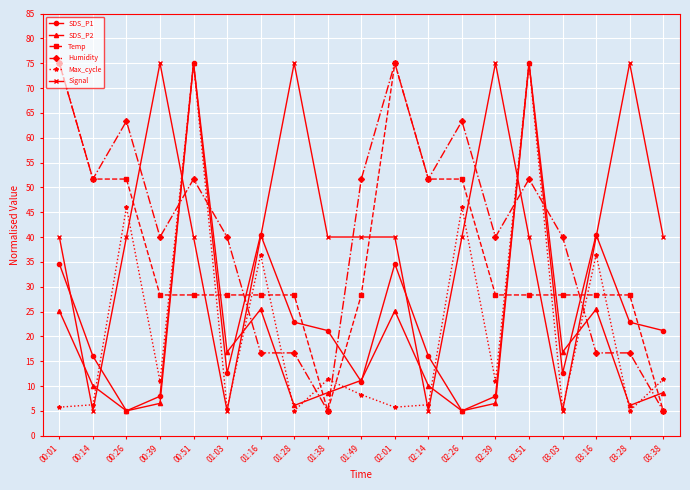

What position from the left is 03:16?

17